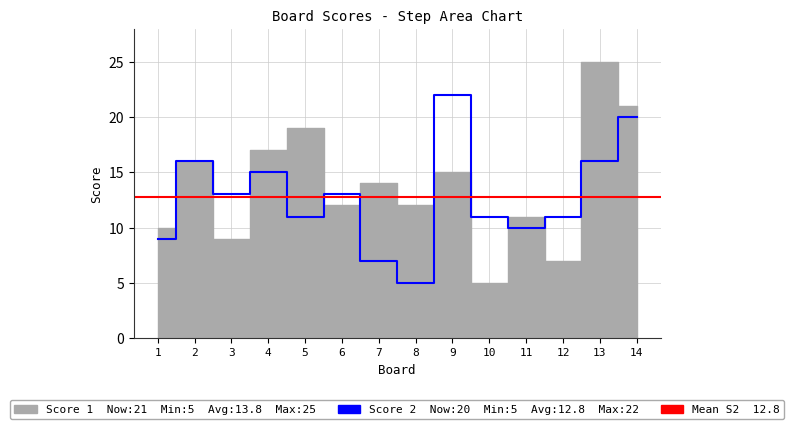

What is the average value of the Score 1 series?

14